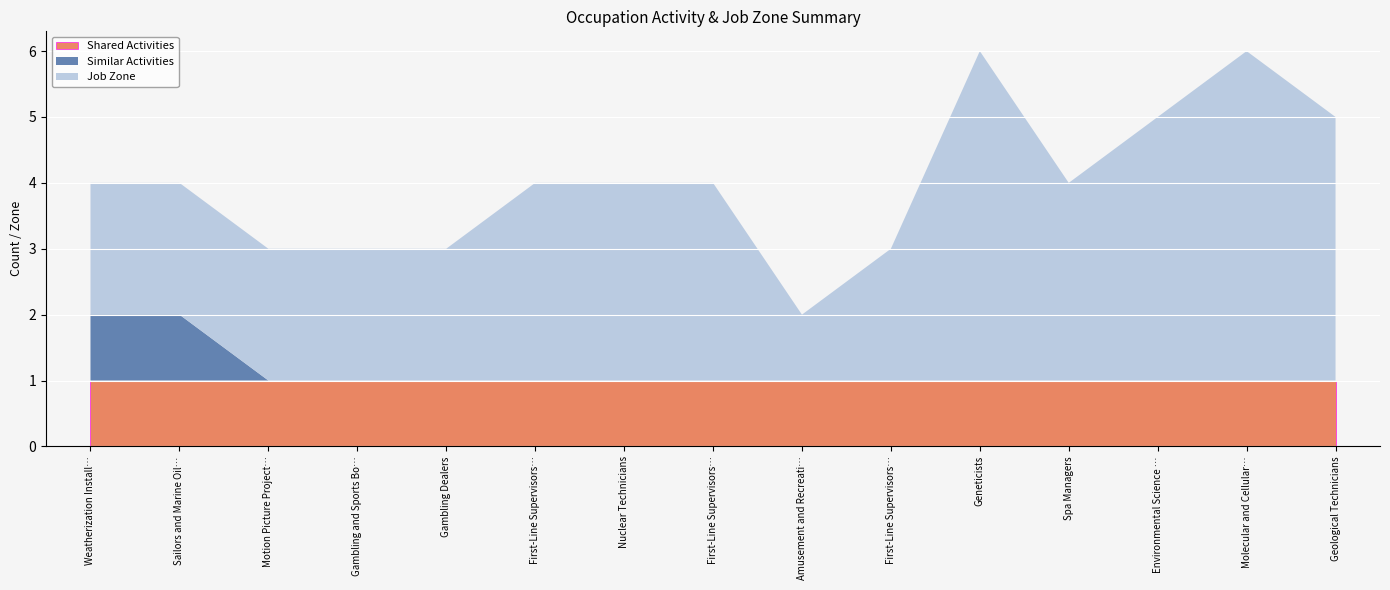

How many values in the Job Zone series exceed 3?

4